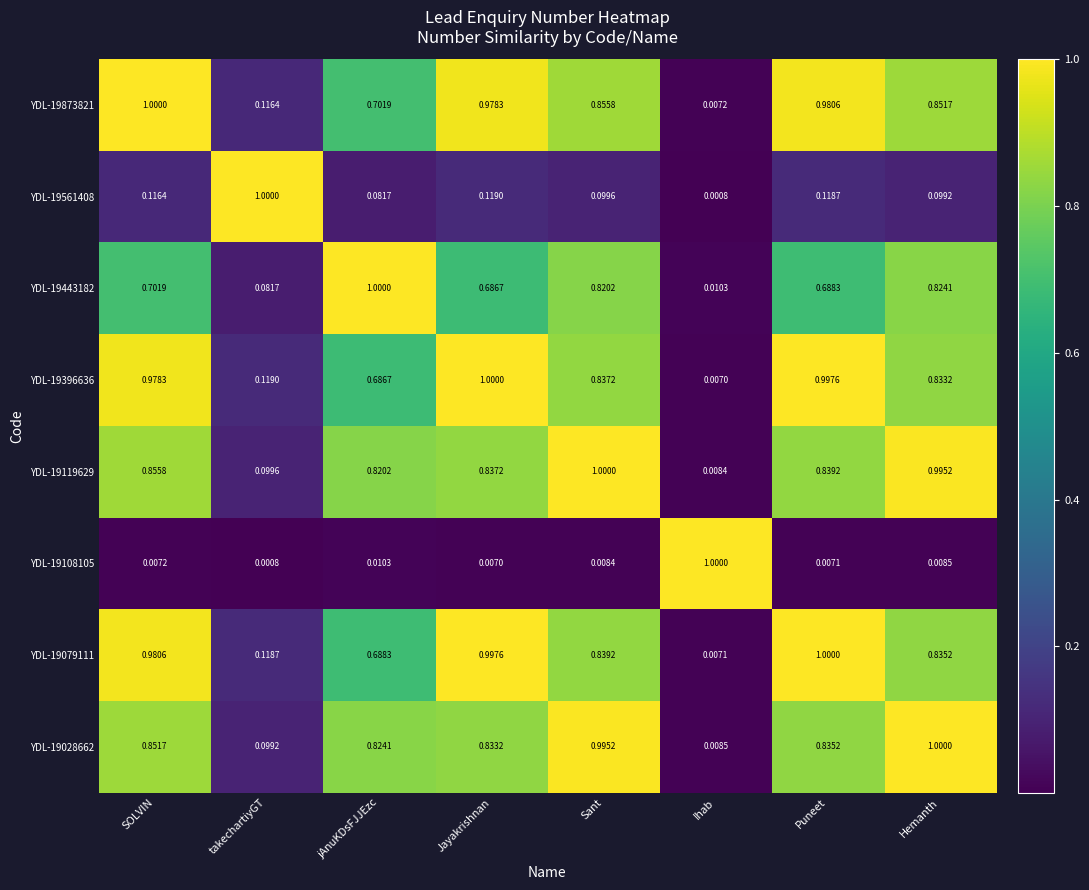

At which label is YDL-19108105 closest to 0?

takechartiyGT